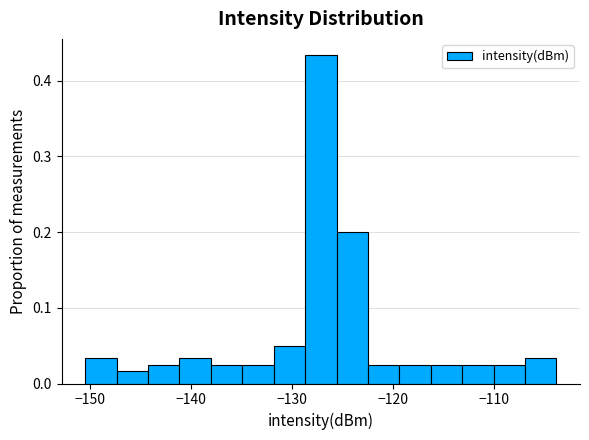

Around what value on the x-axis is the tallest bar? Give the approximate position of its centre, as read against the axis.

-127